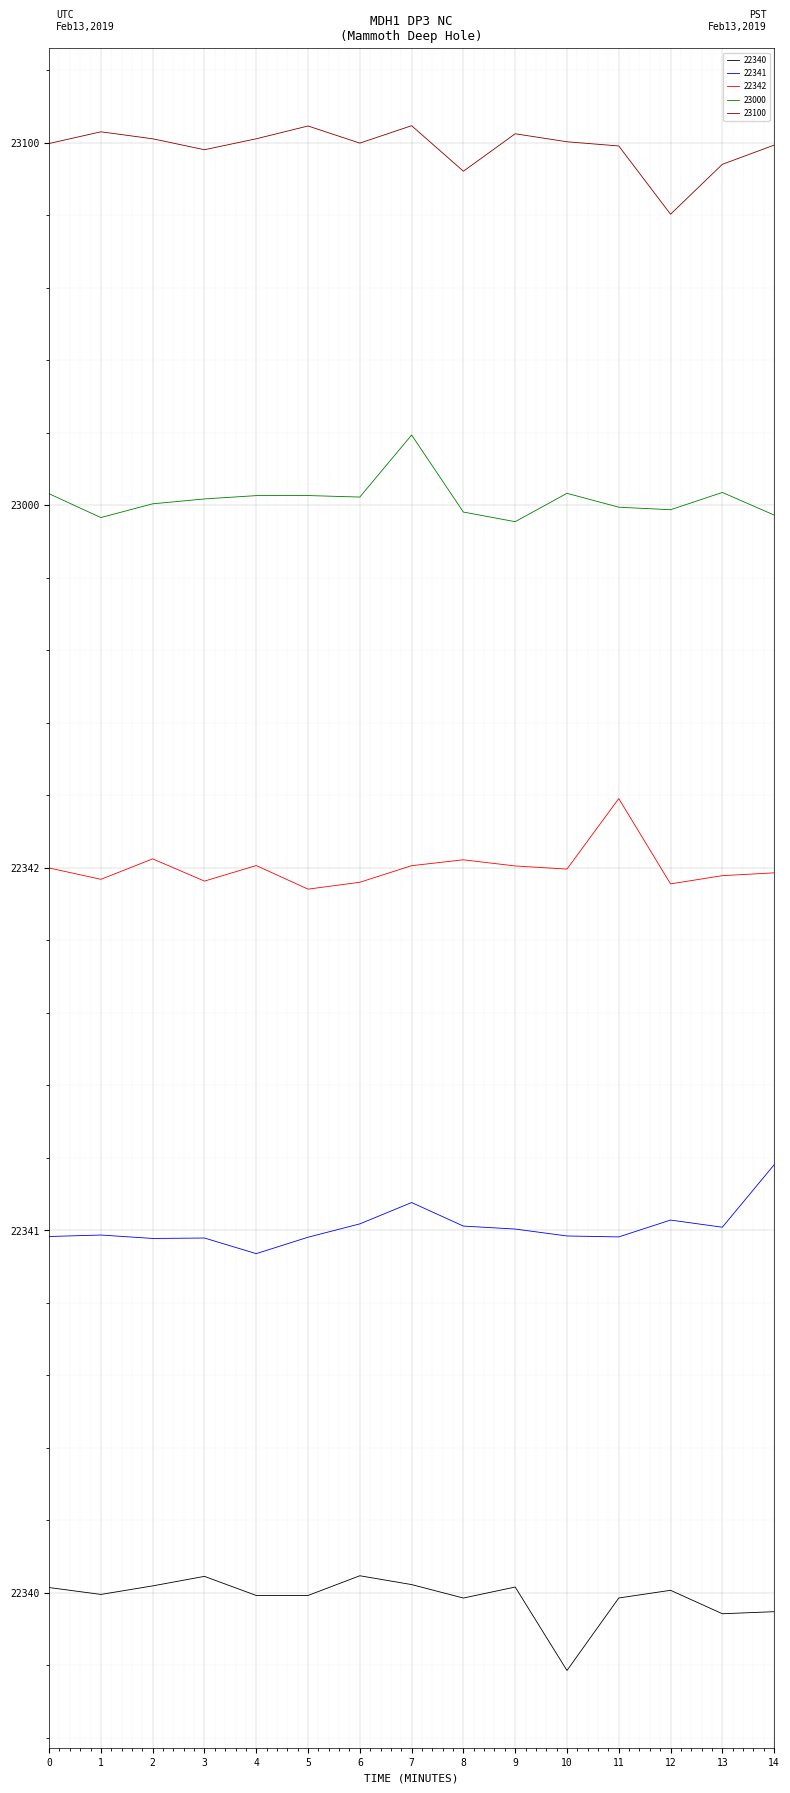

True or false: 22342 and 22340 cross at least once.

False